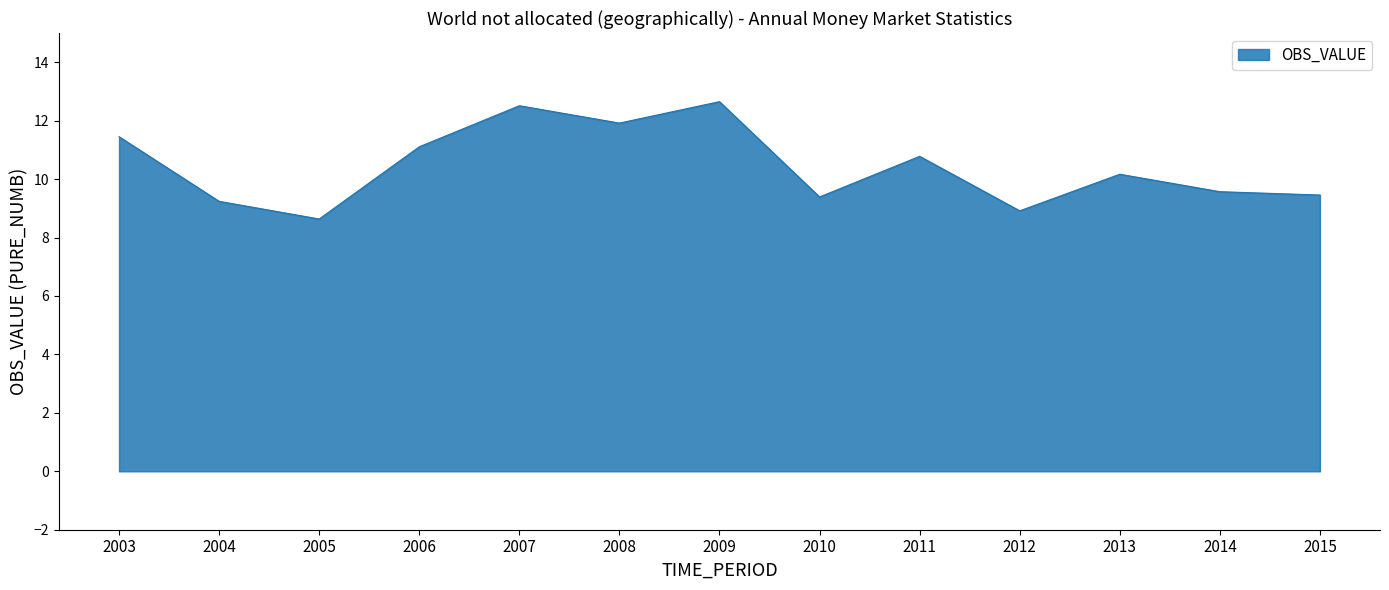

Count the number of categories in the chart.

13